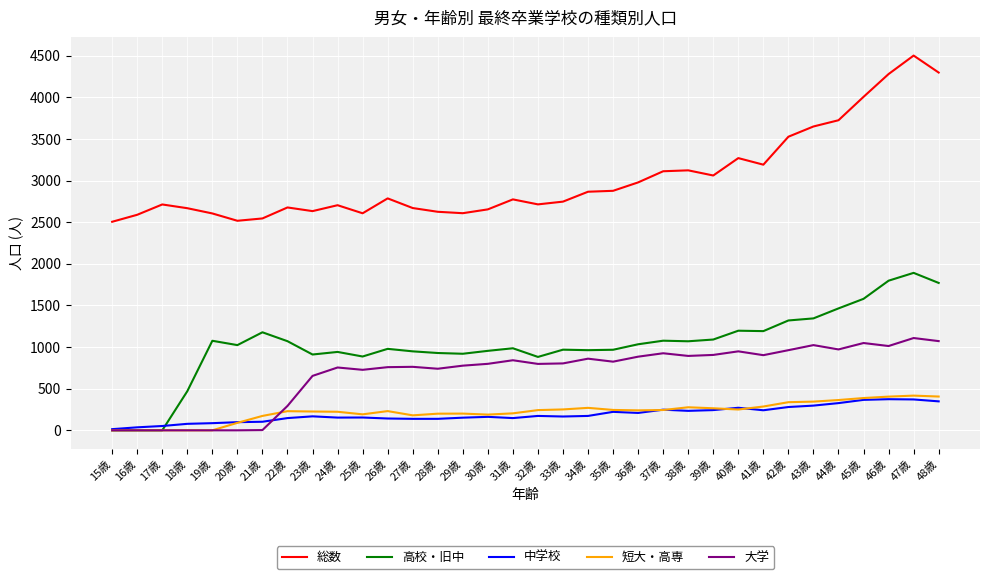

Does the chart display data point markers on the line(s)?

No